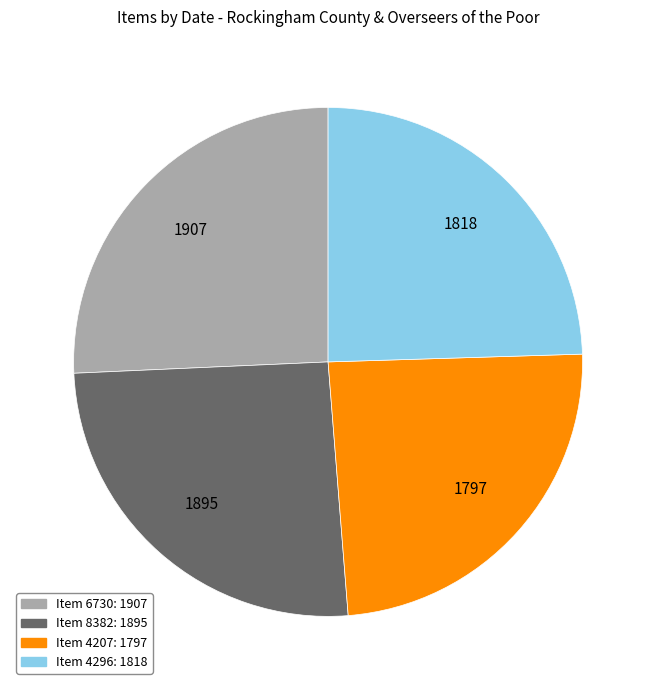

Is there any slice that represents more than half of the pie?

No